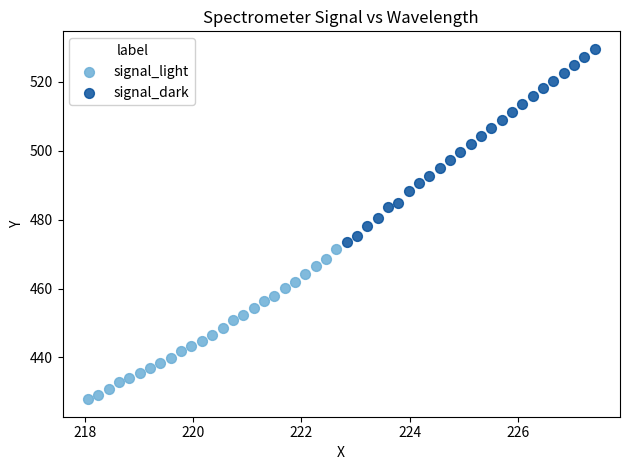

Which series has the widest spread of Y values?

signal_dark